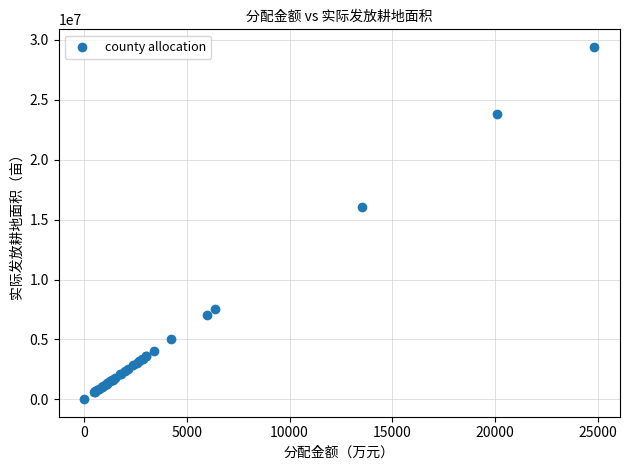

What Y value in the scatter plot is closest to 14717330?

16021370.2